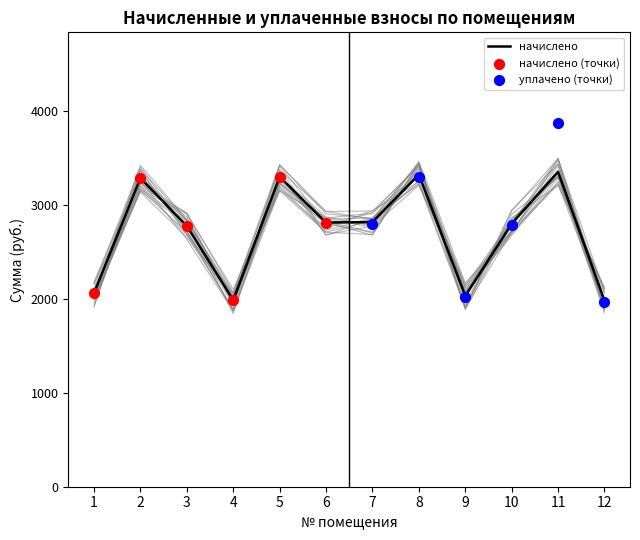

Which has a higher value, 12 or 7?

7